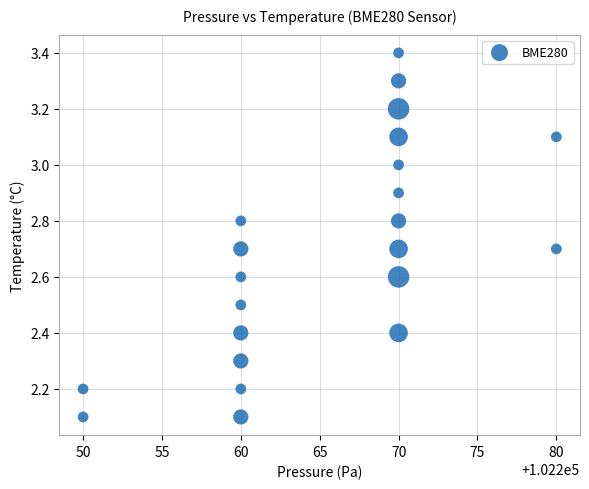

What is the range of Y values (max minus min)?

1.3